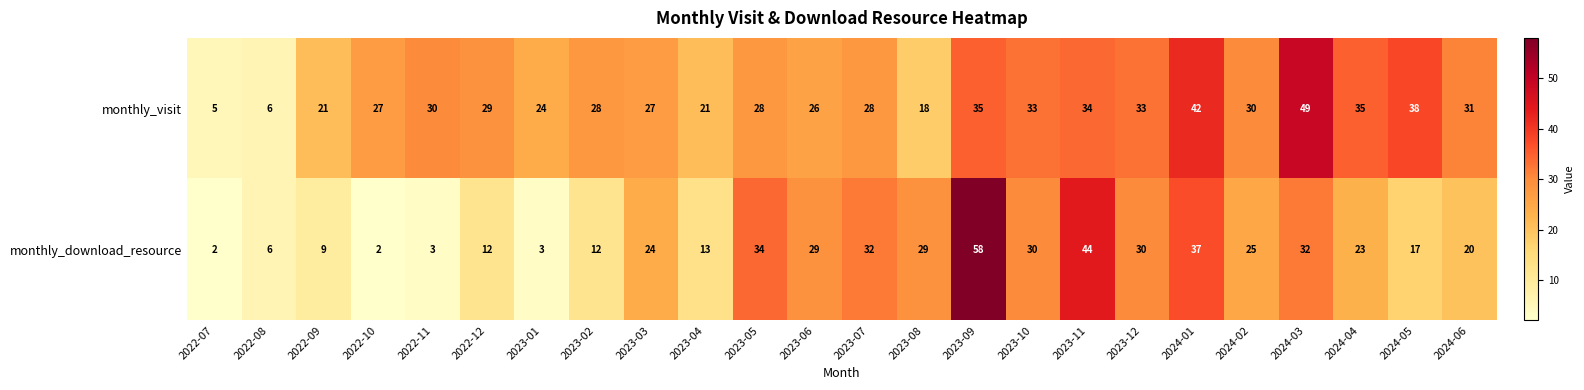

Count the number of categories in the chart.

24